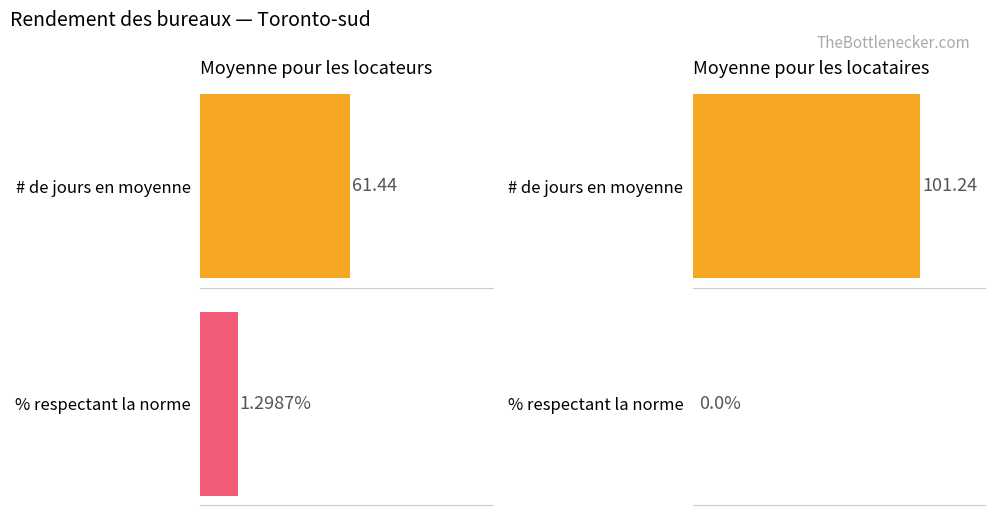

Between Moyenne pour les locateurs (Toronto-sud) and Moyenne pour les locataires (Toronto-sud), which series saw the biggest shift?

# de jours en moyenne